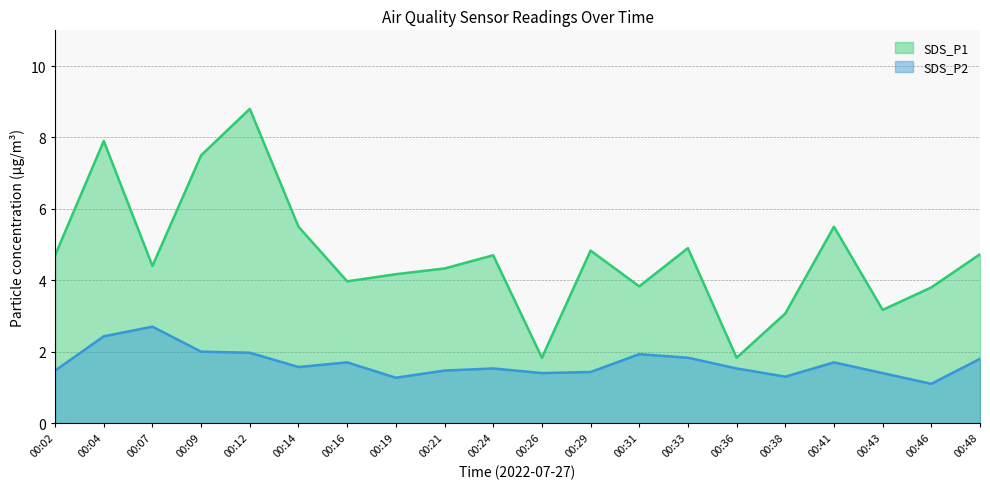

Reading left to right, list all the values displayed in this chart.

SDS_P1: 00:02=4.7	00:04=7.9	00:07=4.4	00:09=7.5	00:12=8.8	00:14=5.5	00:16=4.0	00:19=4.2	00:21=4.3	00:24=4.7	00:26=1.8	00:29=4.8	00:31=3.8	00:33=4.9	00:36=1.8	00:38=3.1	00:41=5.5	00:43=3.2	00:46=3.8	00:48=4.7
SDS_P2: 00:02=1.5	00:04=2.4	00:07=2.7	00:09=2.0	00:12=2.0	00:14=1.6	00:16=1.7	00:19=1.3	00:21=1.5	00:24=1.5	00:26=1.4	00:29=1.4	00:31=1.9	00:33=1.8	00:36=1.5	00:38=1.3	00:41=1.7	00:43=1.4	00:46=1.1	00:48=1.8